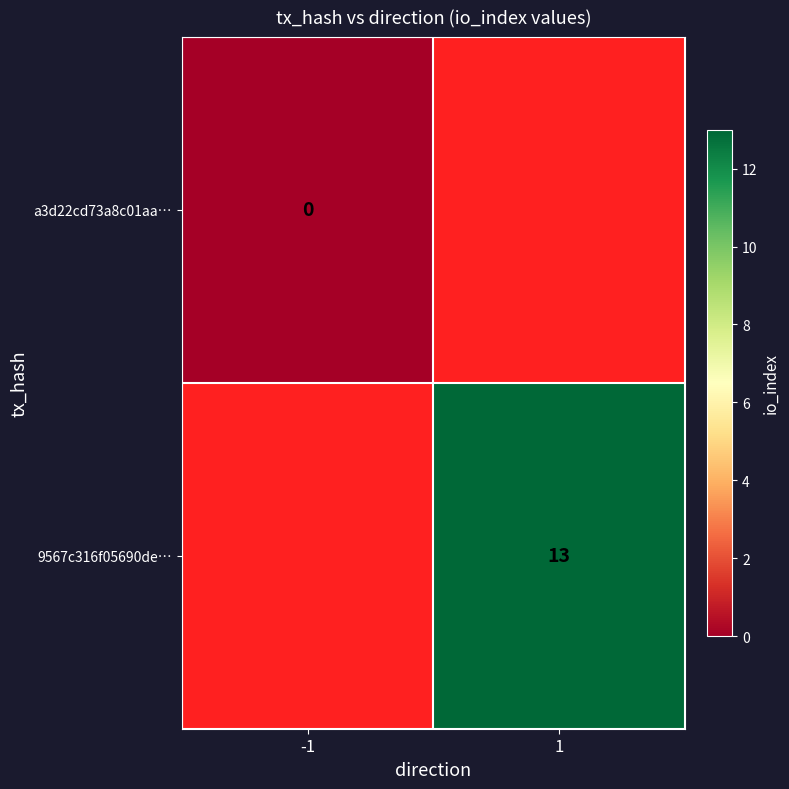

The value of 9567c316f05690de… at 1 is 13. True or false?

True